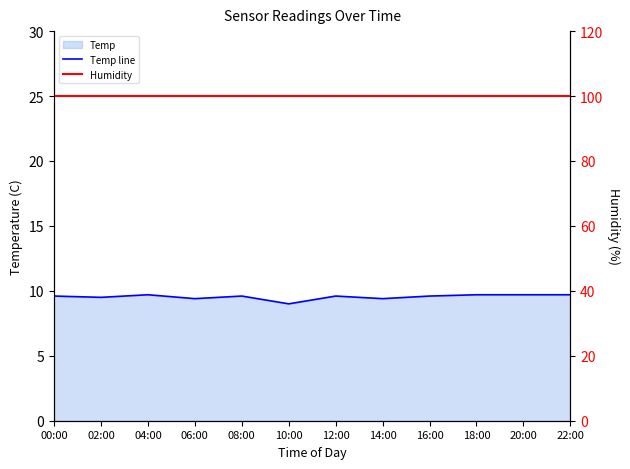

True or false: Temp line and Humidity cross at least once.

False